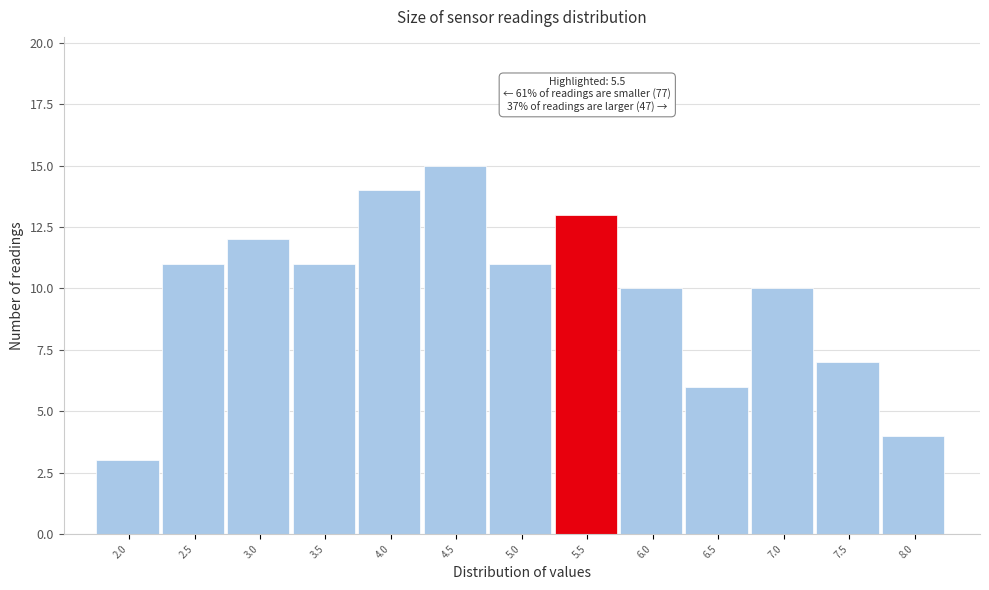

Reading right to left, list all the values displayed in this chart.

8.0=4	7.5=7	7.0=10	6.5=6	6.0=10	5.5=13	5.0=11	4.5=15	4.0=14	3.5=11	3.0=12	2.5=11	2.0=3